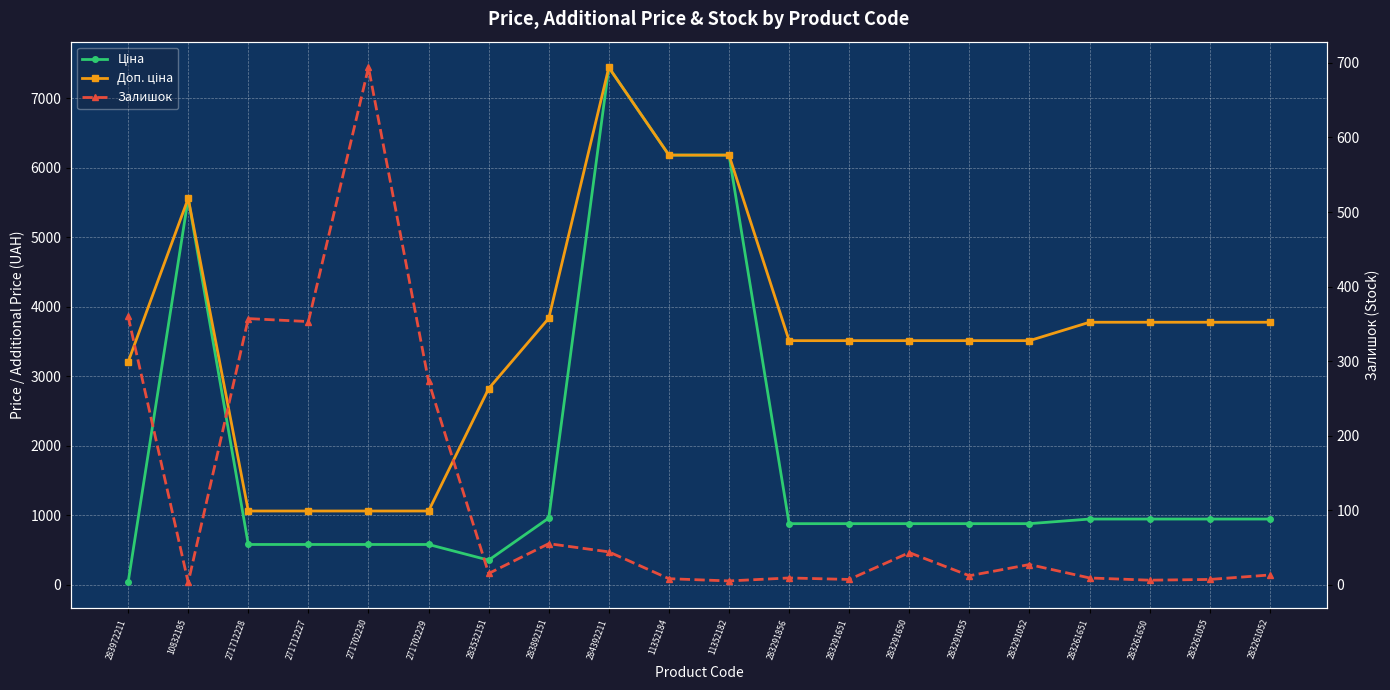

The Доп. ціна series shows 2574.0 at 284392211. True or false?

False